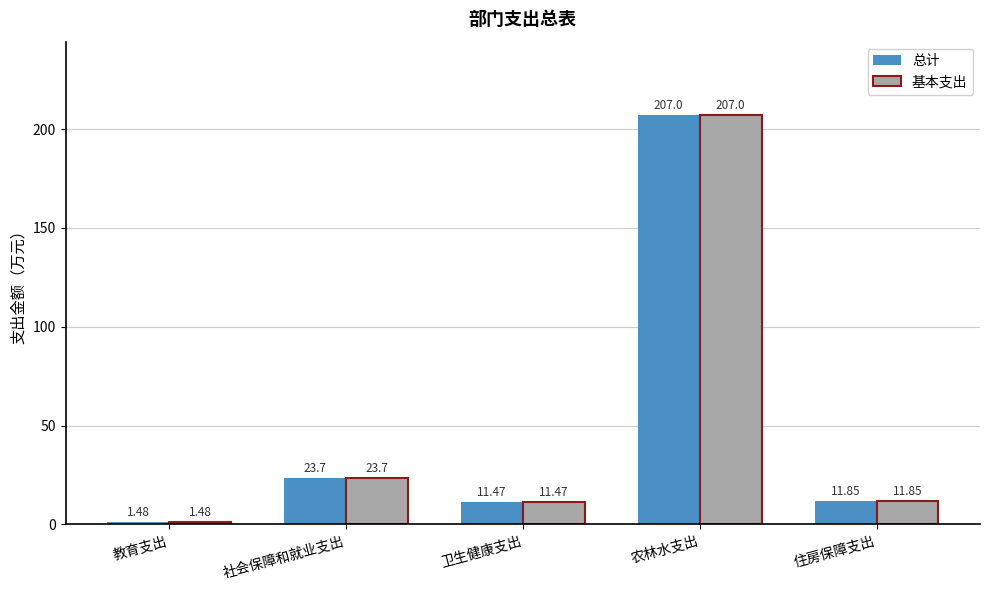

List the labels in order of 总计 value, largest first.

农林水支出, 社会保障和就业支出, 住房保障支出, 卫生健康支出, 教育支出